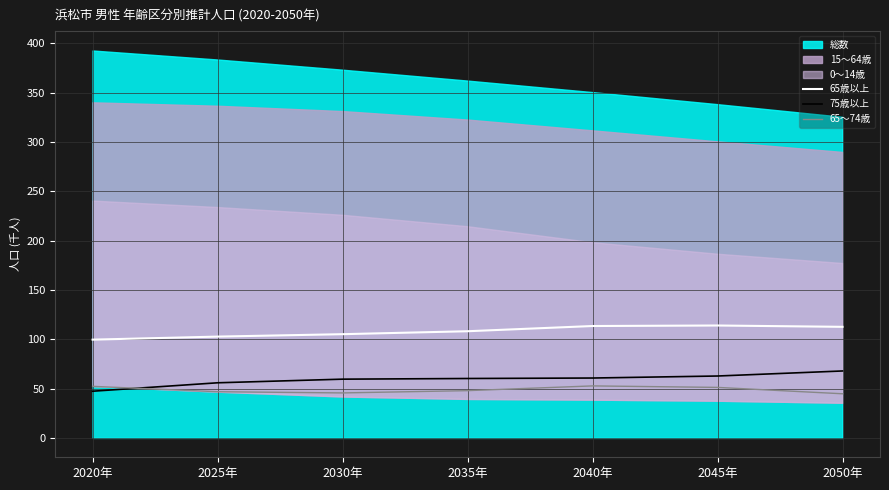

What is the difference between the maximum and minimum values in the 65～74歳 series?

8.0